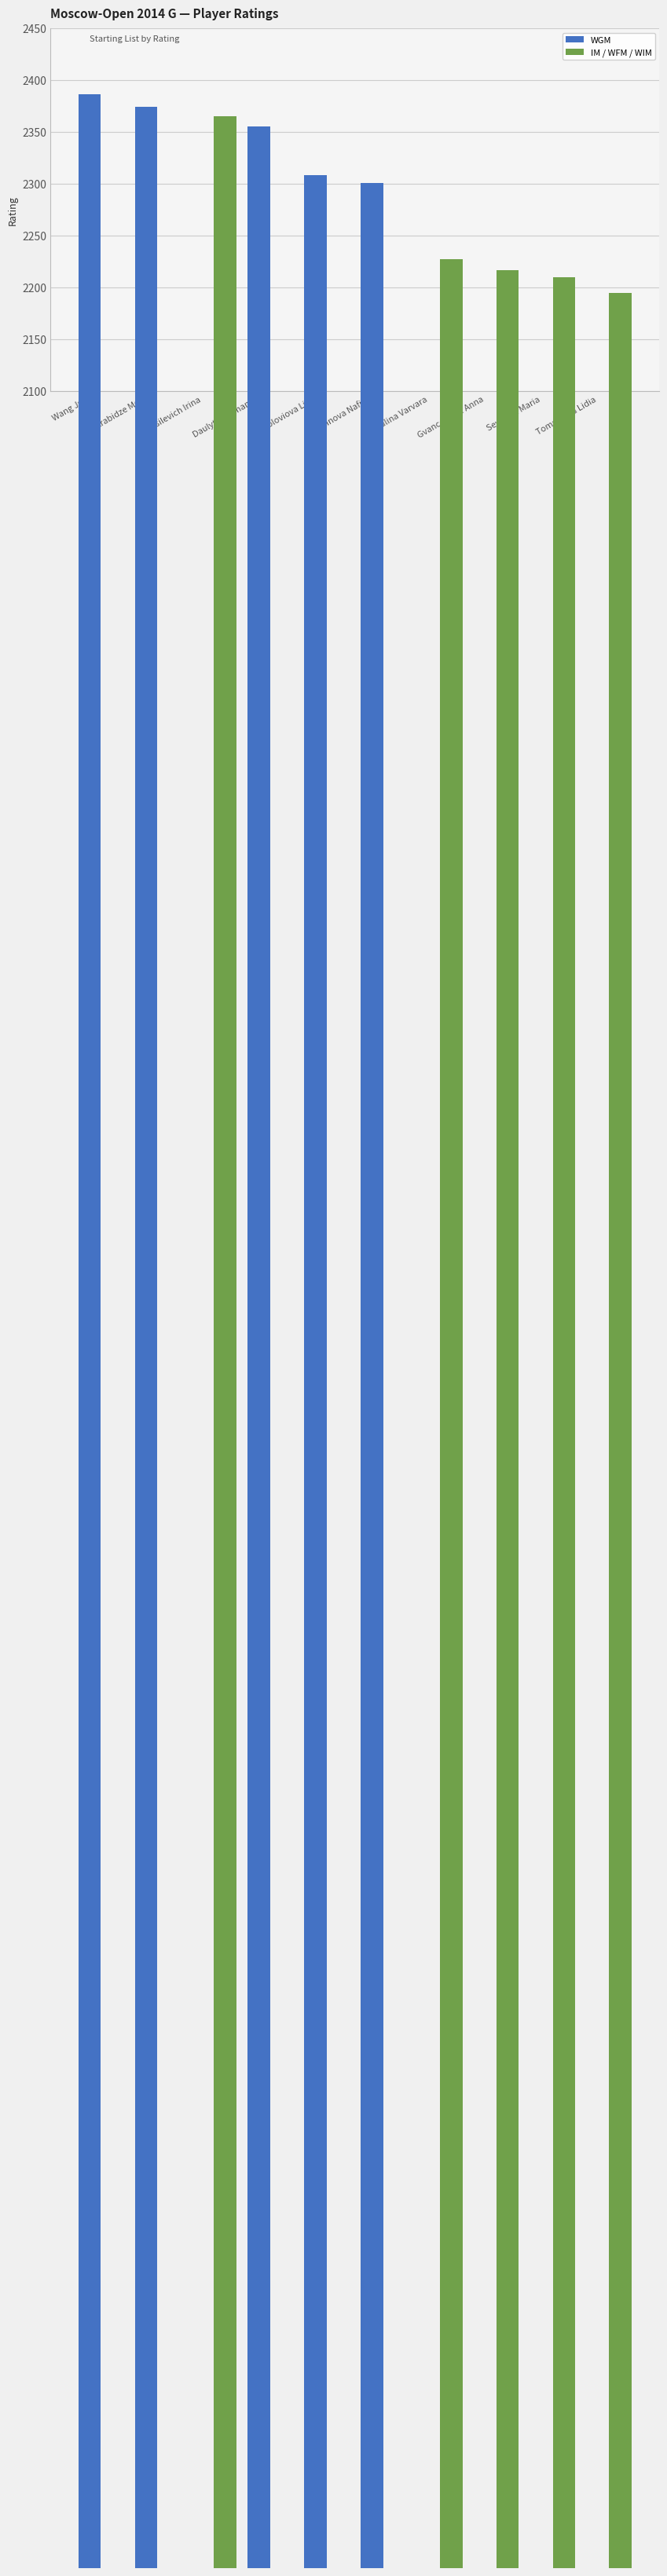

Which series has the largest range (max minus min)?

IM / WFM / WIM